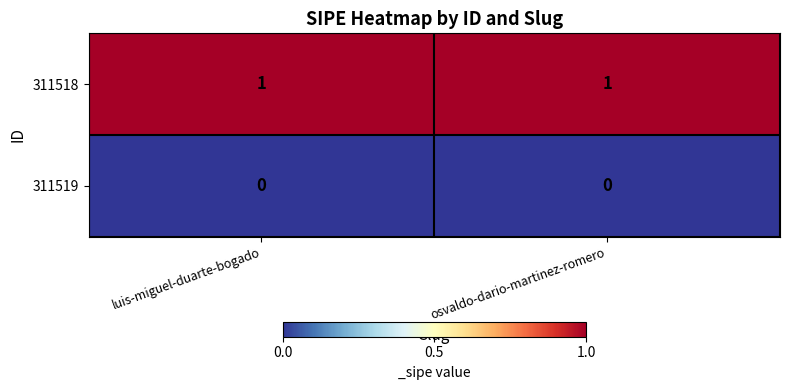

What is the total value across all series at luis-miguel-duarte-bogado?

1